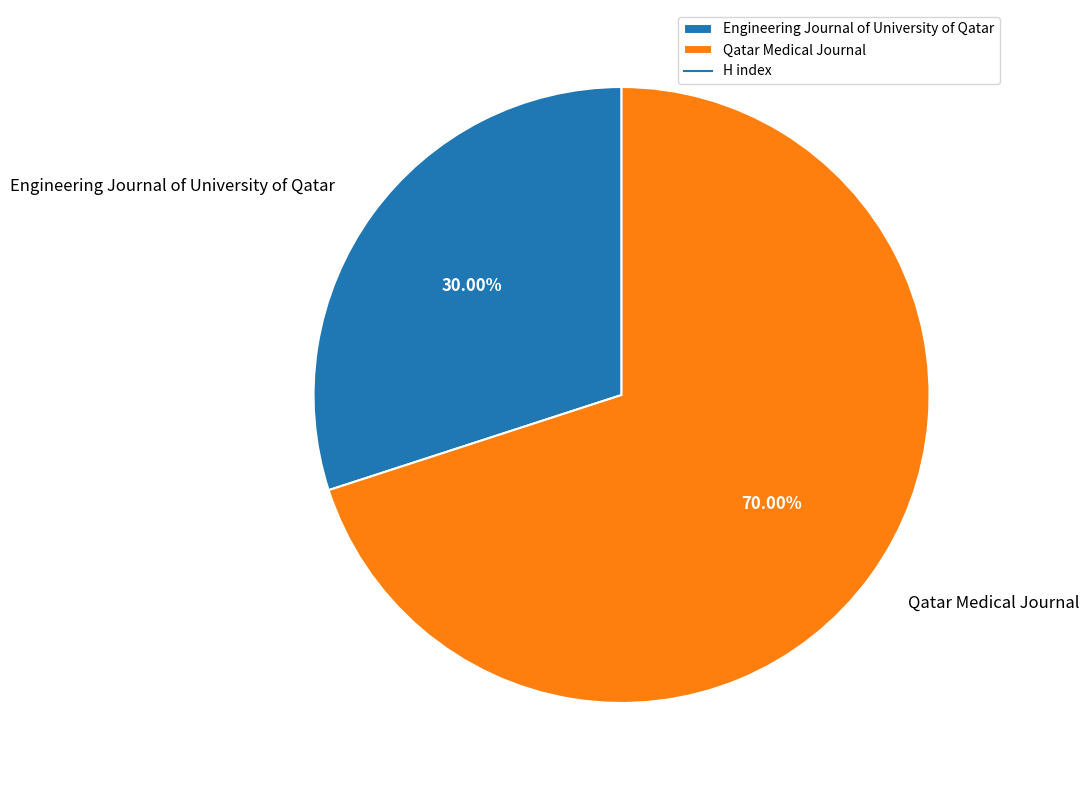

To the nearest percent, what portion does Engineering Journal of University of Qatar represent?

30%